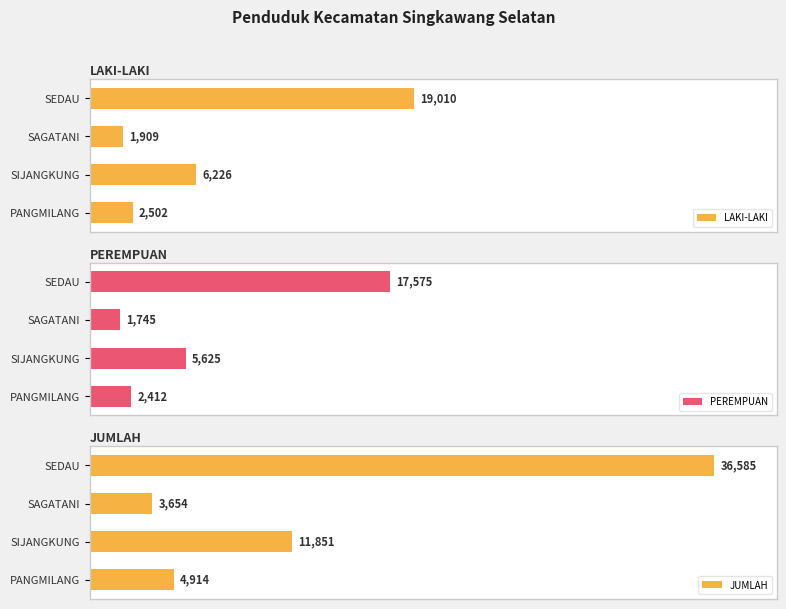

Reading left to right, what are all the values shown in this chart?

LAKI-LAKI: 19010	1909	6226	2502
PEREMPUAN: 17575	1745	5625	2412
JUMLAH: 36585	3654	11851	4914